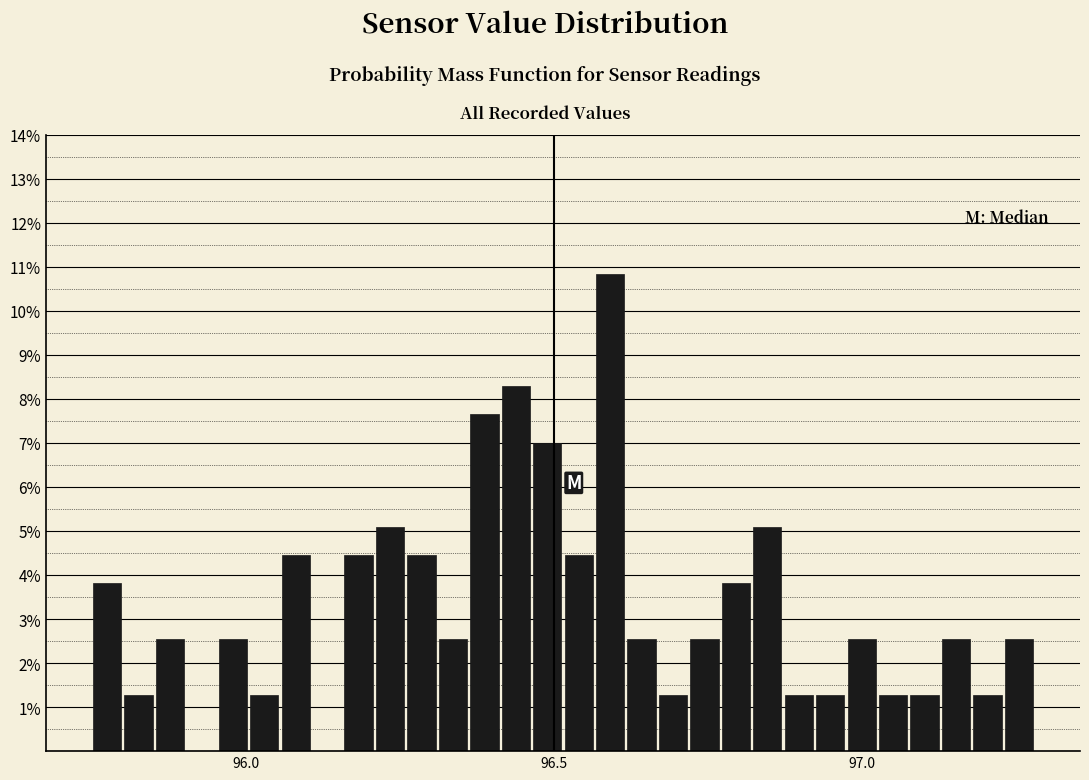

Read against the x-axis, roughly where is the centre of the tallest bar?

96.60